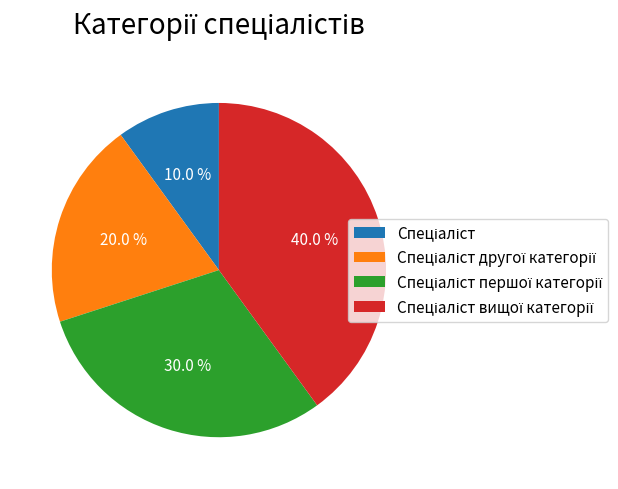

Is there a majority slice in this chart?

No